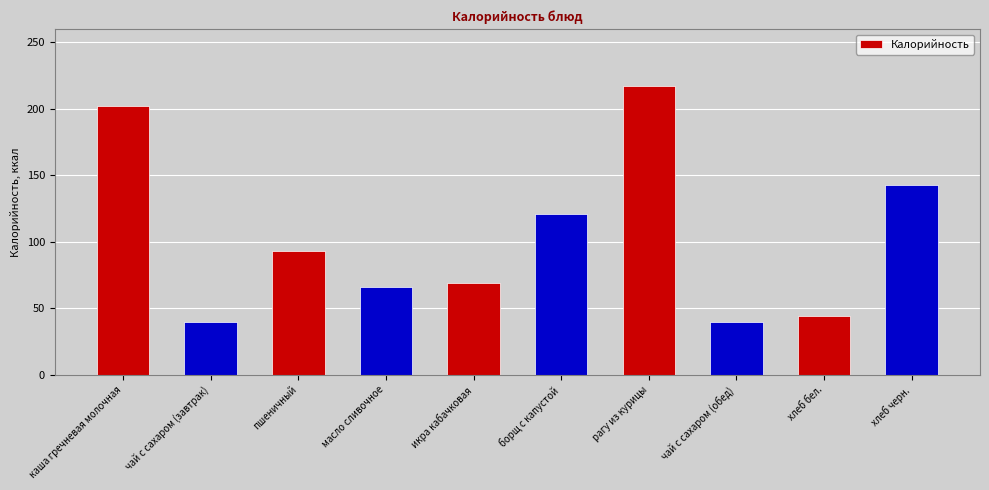

Count the number of categories in the chart.

10